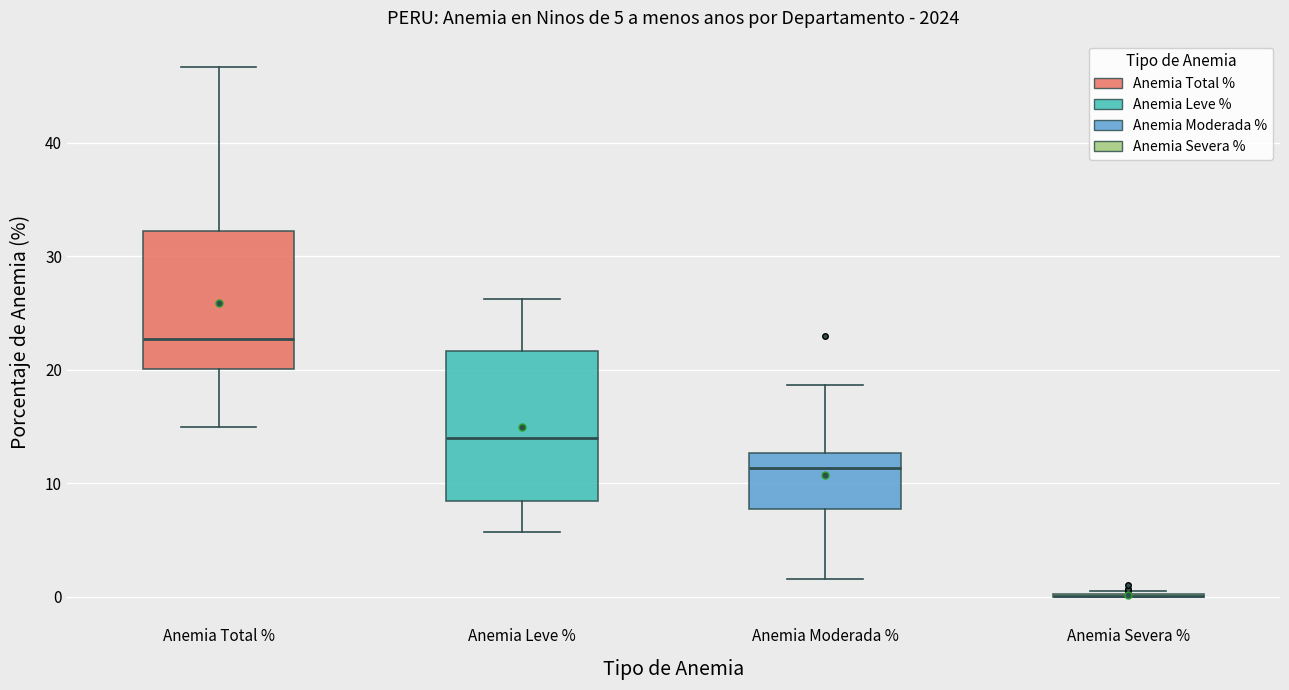

Comparing the boxes themselves (not the whiskers), which one is the tallest?

Anemia Leve %